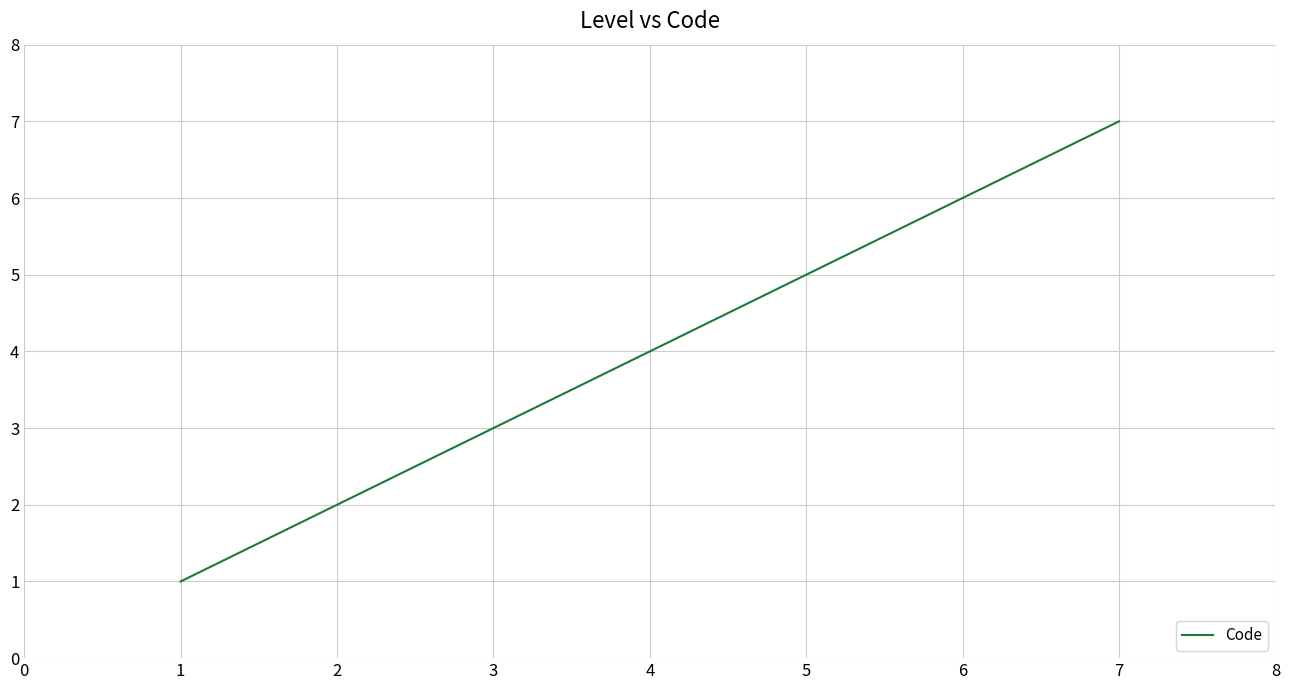

Rank the categories by value from highest to lowest.

7, 6, 5, 4, 3, 2, 1